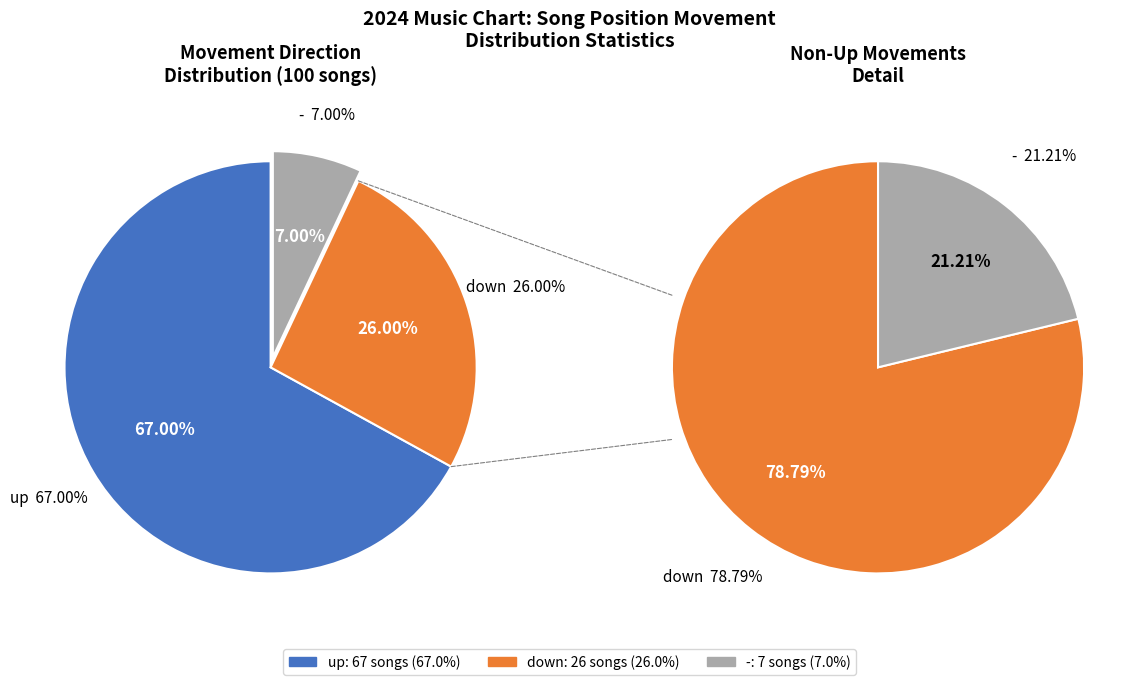

What percentage is the - slice, to the nearest percent?

7%